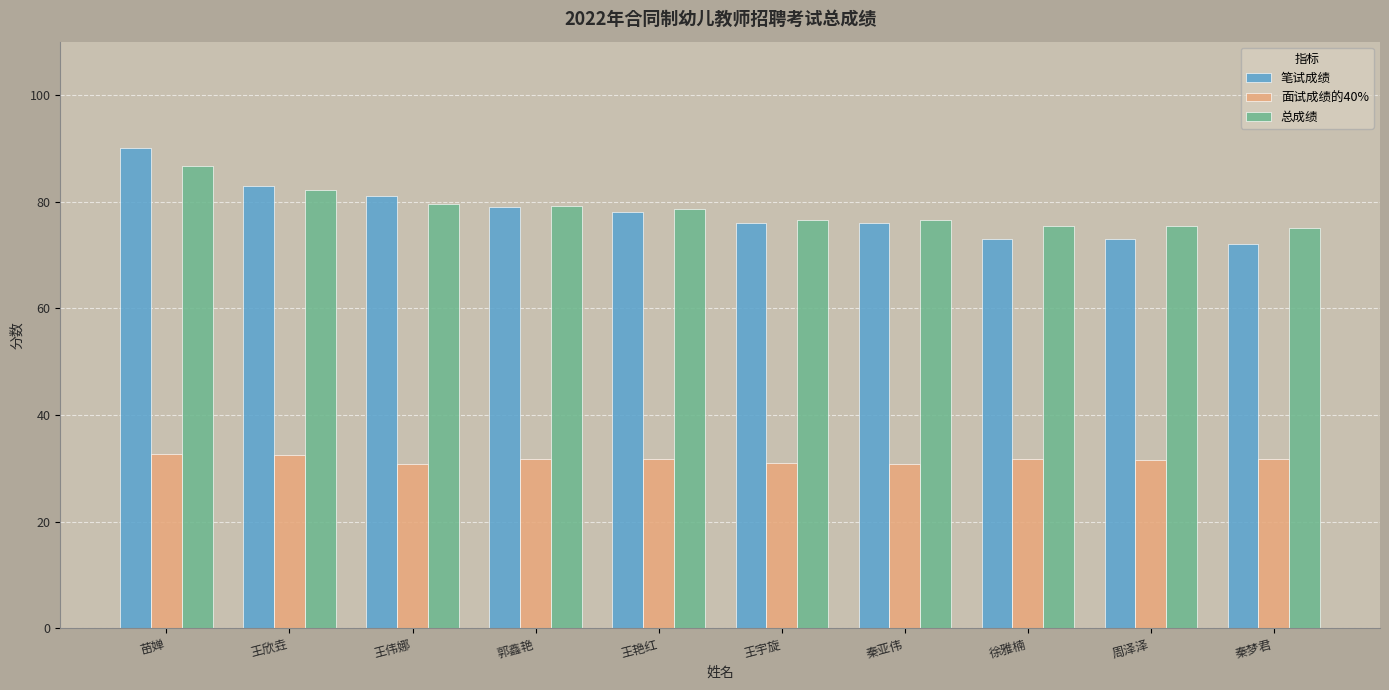

What is the sum of the 总成绩 values at 王欣垚 and 苗婵?

169.0